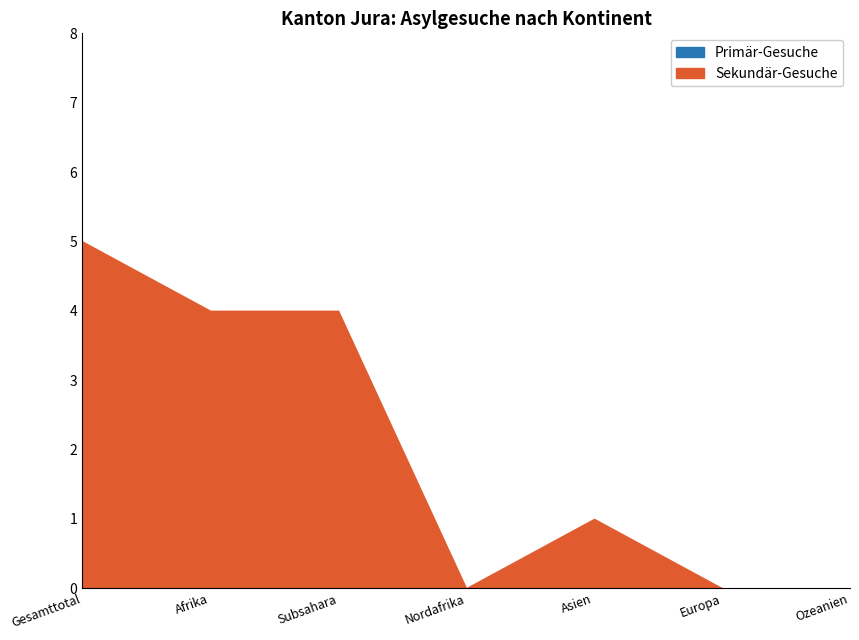

What is the difference between the maximum and minimum values in the Primär-Gesuche series?

1